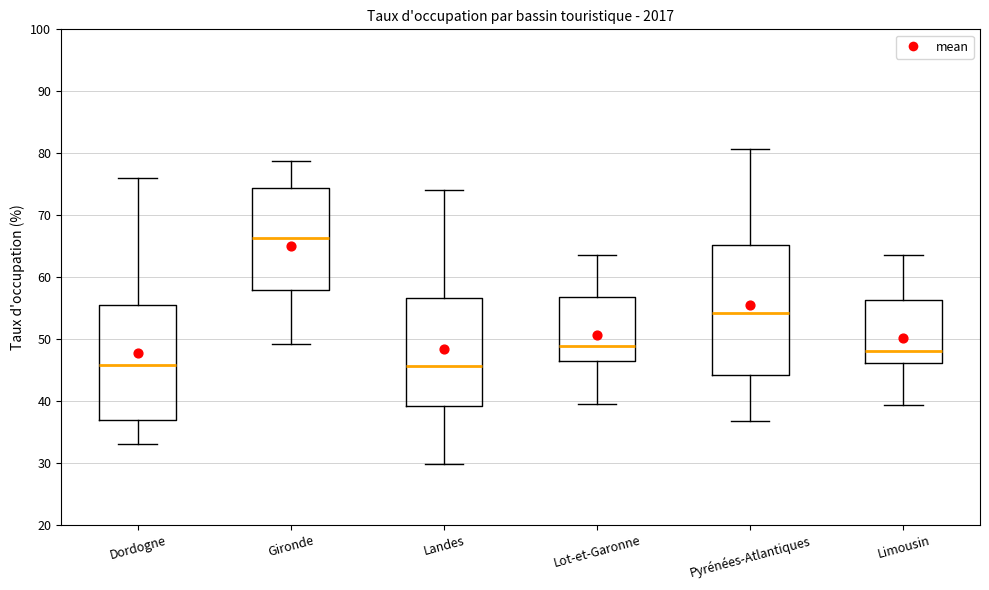

Reading left to right, transcribe this box plot: for each box, give where its median line is, the range the box spans, and where its two whiskers end, as read against the y-axis. The values are not printed on the chart, so give them approximately, as read against the axis.

Dordogne: median 46, box 37 to 55, whiskers 33 to 76
Gironde: median 66, box 58 to 74, whiskers 49 to 79
Landes: median 46, box 39 to 57, whiskers 30 to 74
Lot-et-Garonne: median 49, box 46 to 57, whiskers 39 to 64
Pyrénées-Atlantiques: median 54, box 44 to 65, whiskers 37 to 81
Limousin: median 48, box 46 to 56, whiskers 39 to 63